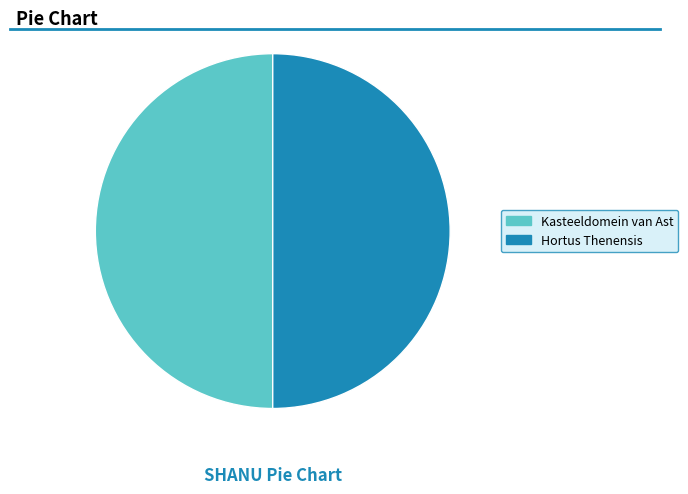

Is it true that Hortus Thenensis is 50% of the pie?

True